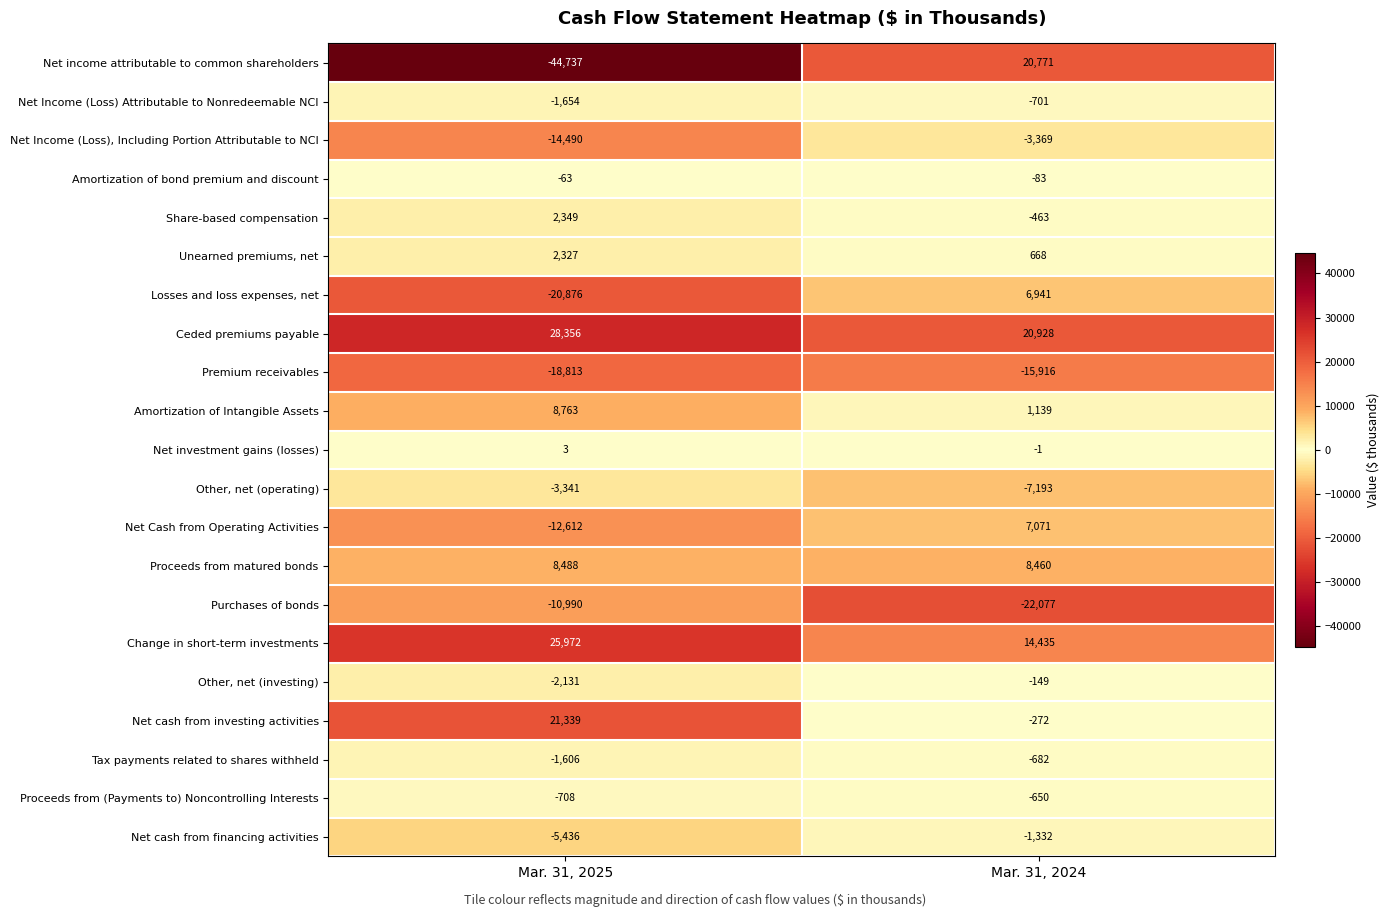

What is the difference between the maximum and minimum values in the Net Cash from Operating Activities series?

19683